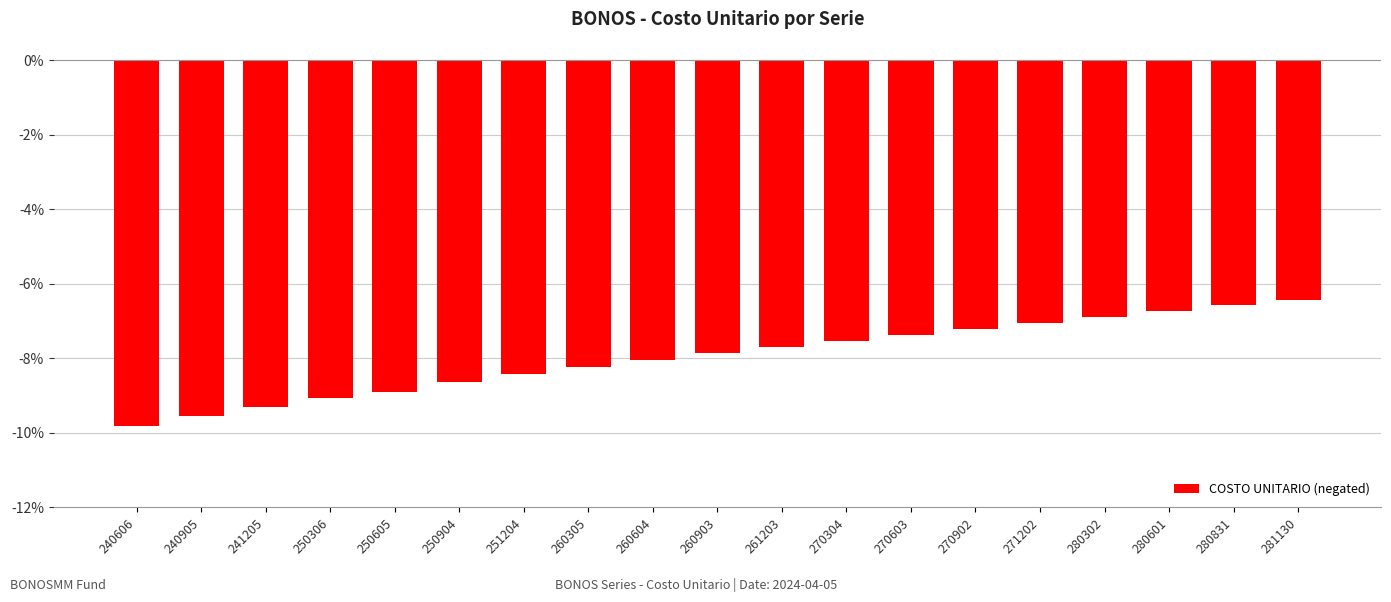

The value at 280601 is -10.5. True or false?

False